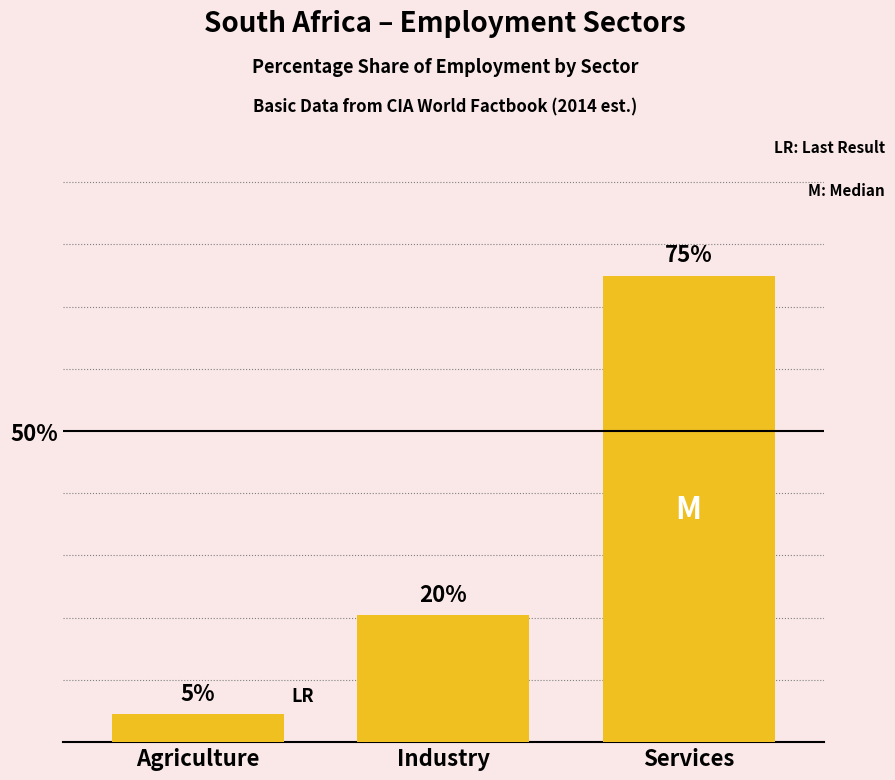

List the labels in order of value, smallest first.

Agriculture, Industry, Services